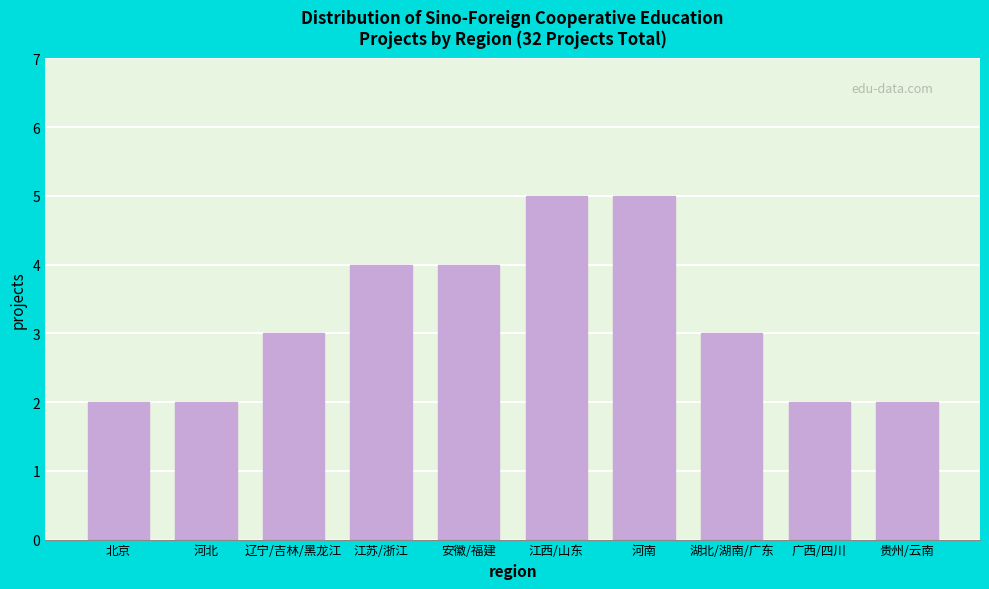

Reading left to right, what are all the values shown in this chart?

2	2	3	4	4	5	5	3	2	2